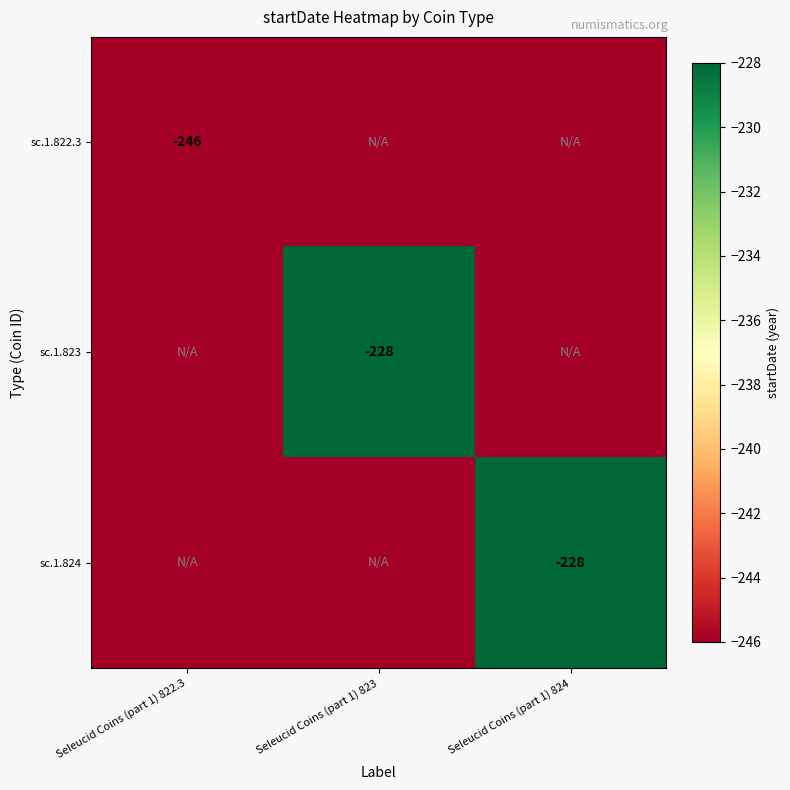

The value of sc.1.824 at Seleucid Coins (part 1) 824 is -228. True or false?

True